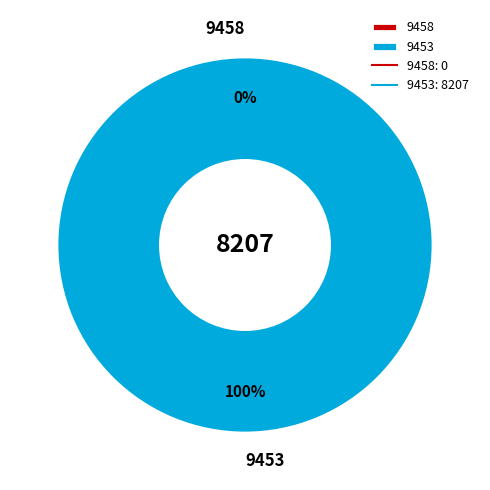

Which category accounts for the majority?

9453